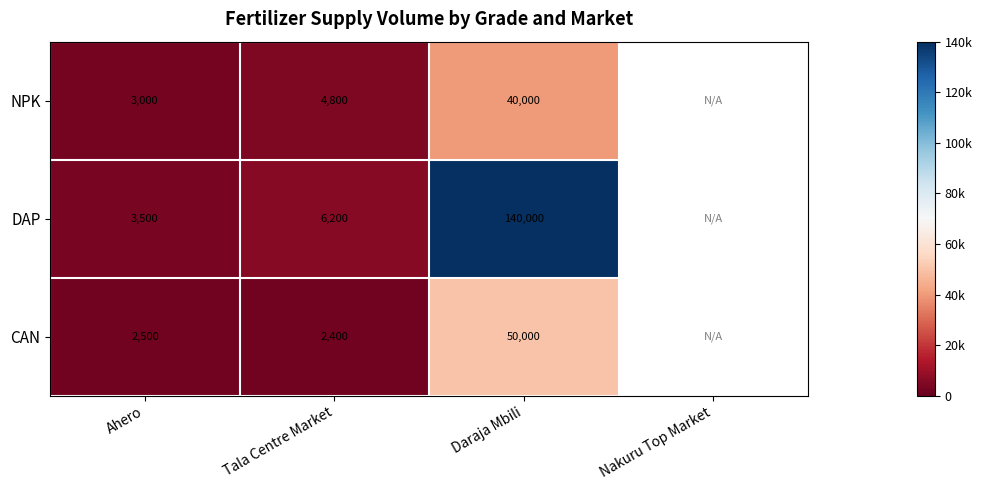

What is the difference between the highest and lowest values at Ahero?

1000